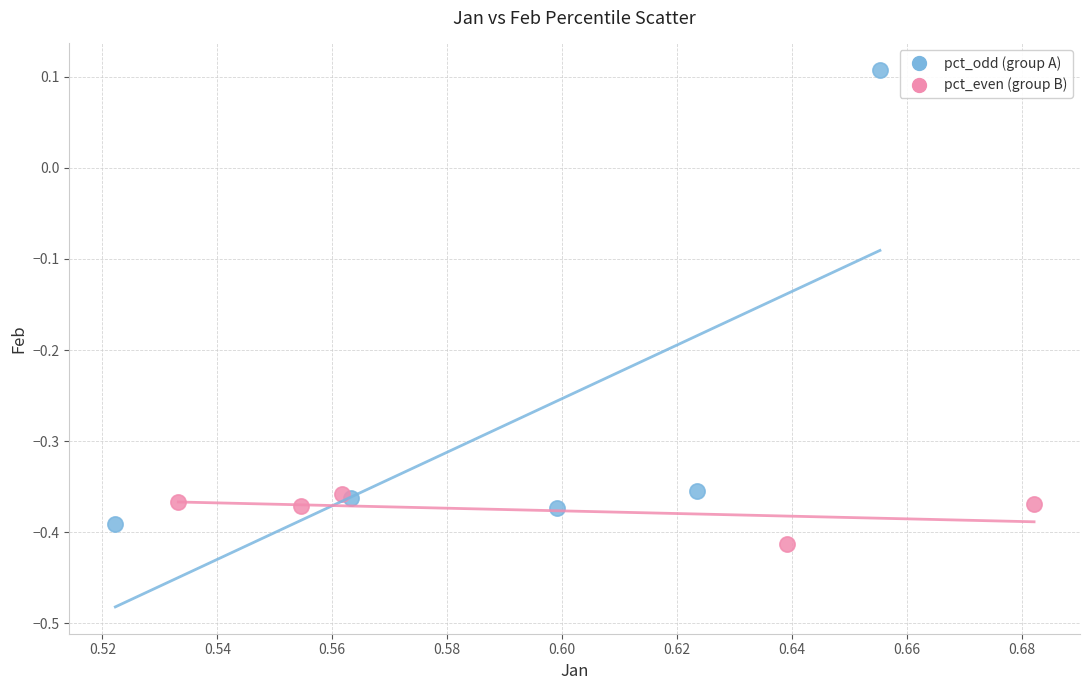

Which series has the widest spread of Y values?

pct_odd (group A)